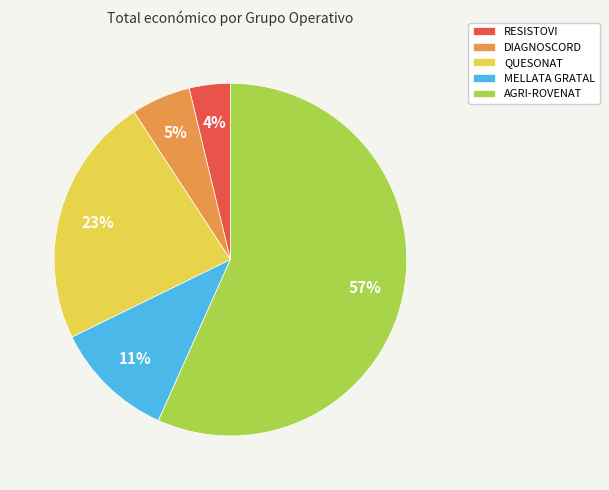

Is there any slice that represents more than half of the pie?

Yes